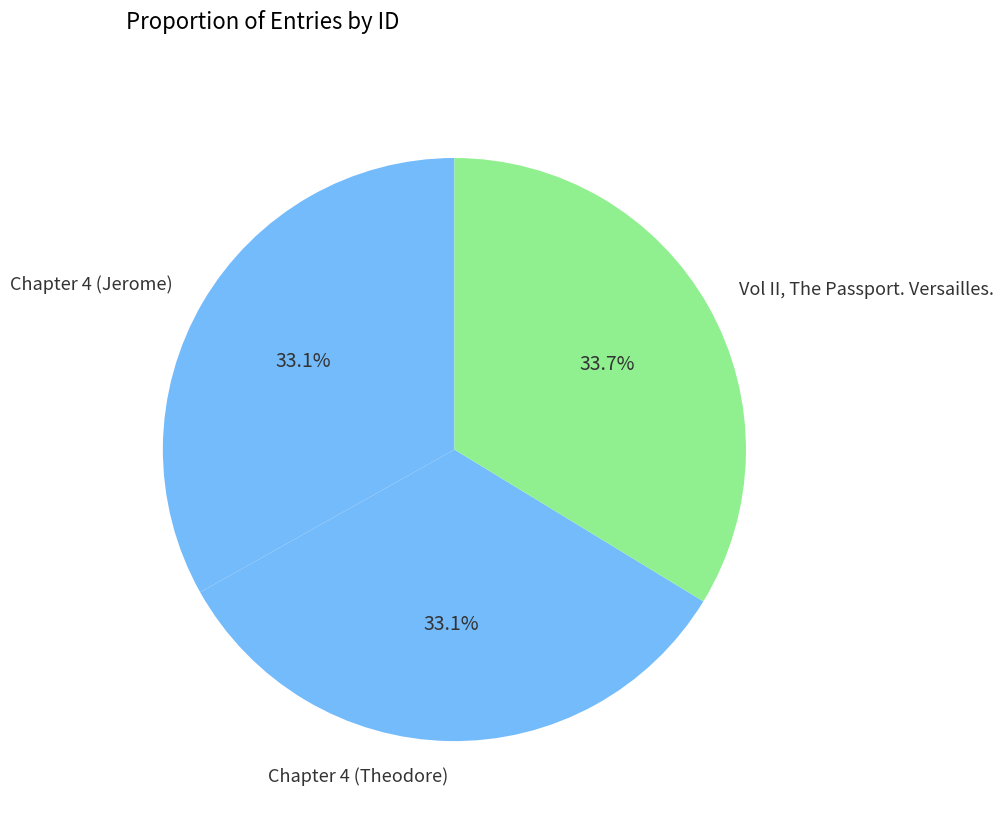

What is the ratio of the value at Chapter 4 (Jerome) to the value at Chapter 4 (Theodore)?

1.0